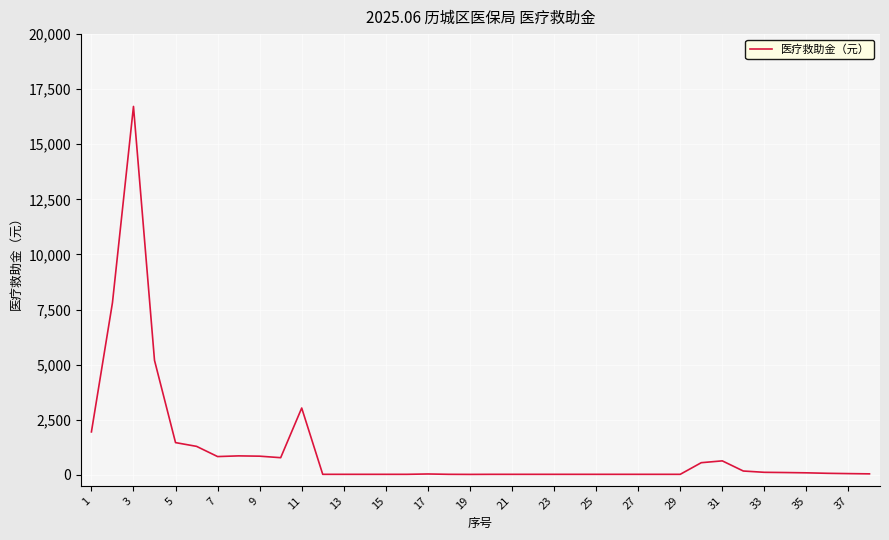

What is the difference between the maximum and minimum values?

16699.6